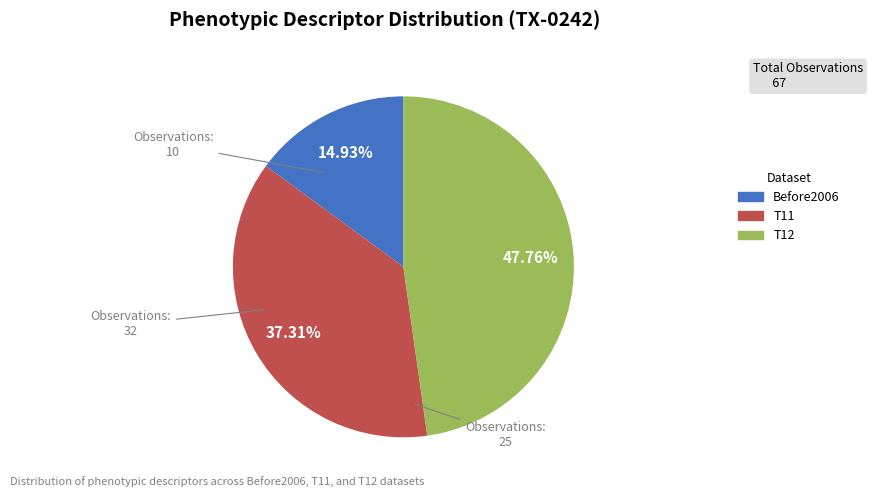

Does any single category account for the majority?

No